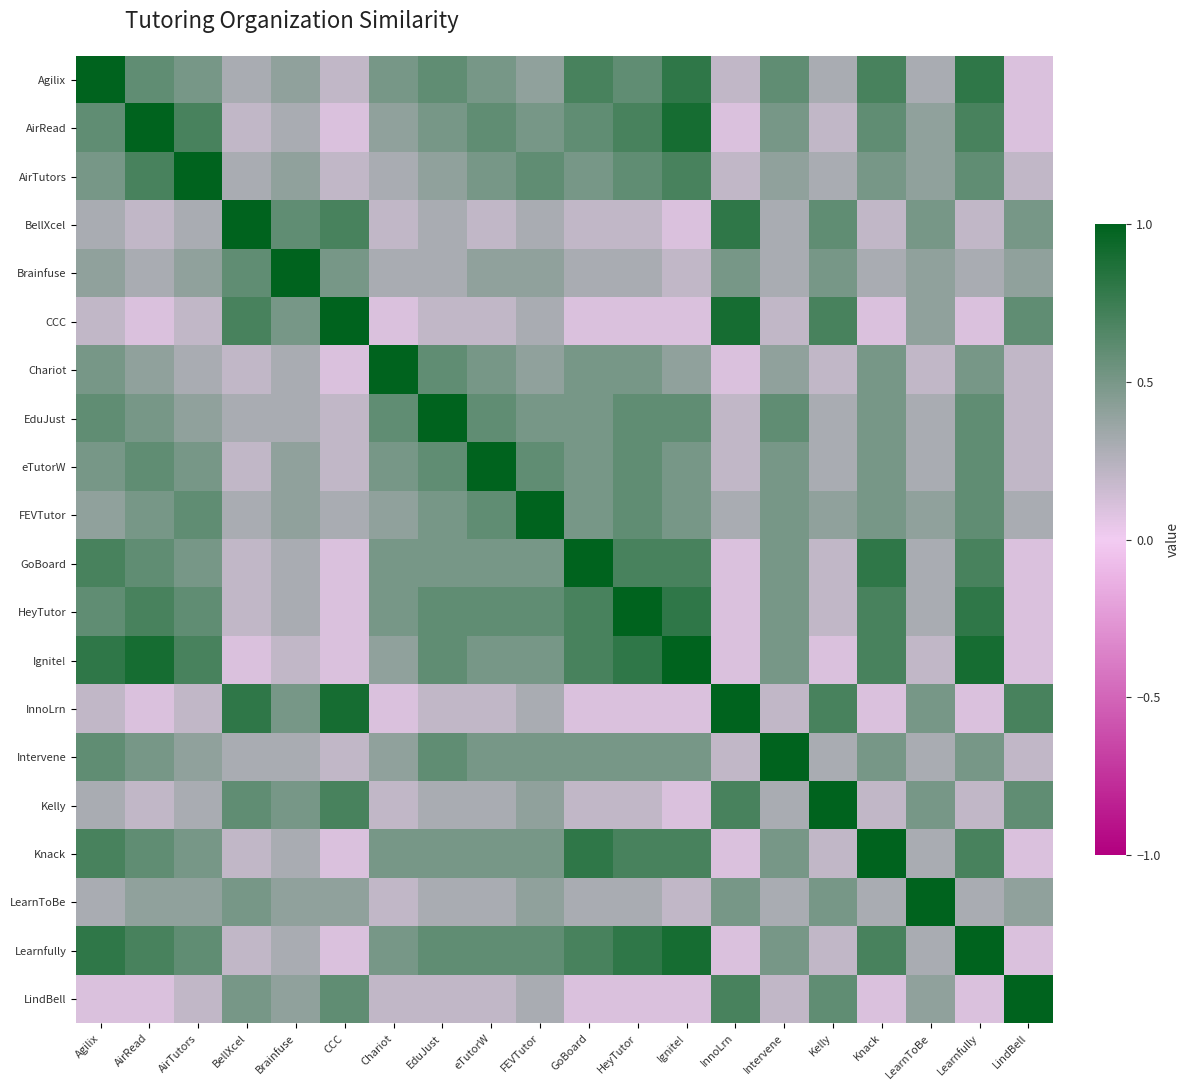

What is the smallest value displayed?

0.1